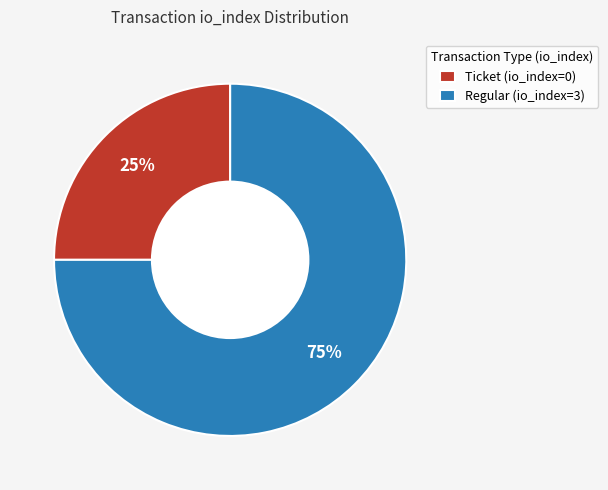

What is the largest slice in the pie chart?

Regular (io_index=3)